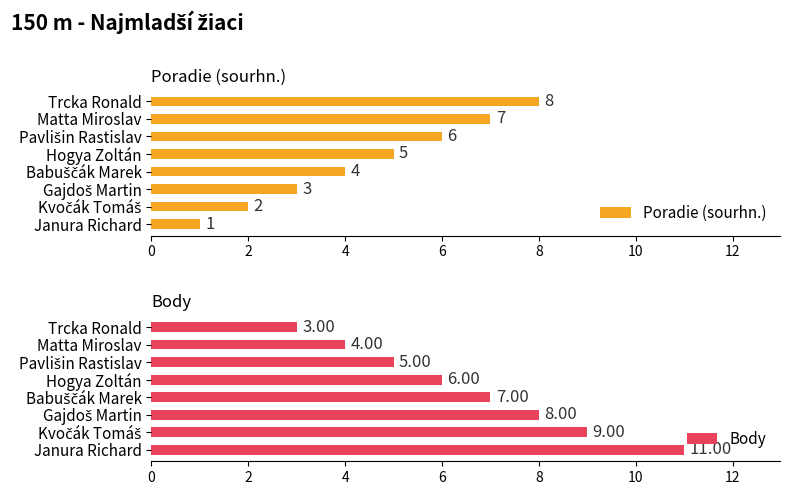

What is the value of the Body bar at the 5th from the left?

6